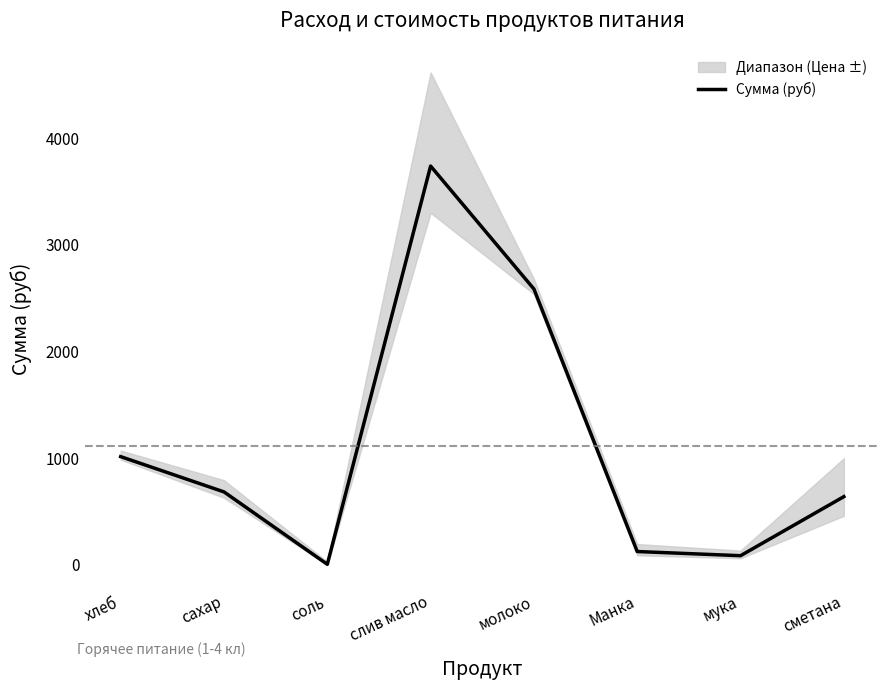

Rank the categories by value from lowest to highest.

соль, мука, Манка, сметана, сахар, хлеб, молоко, слив масло